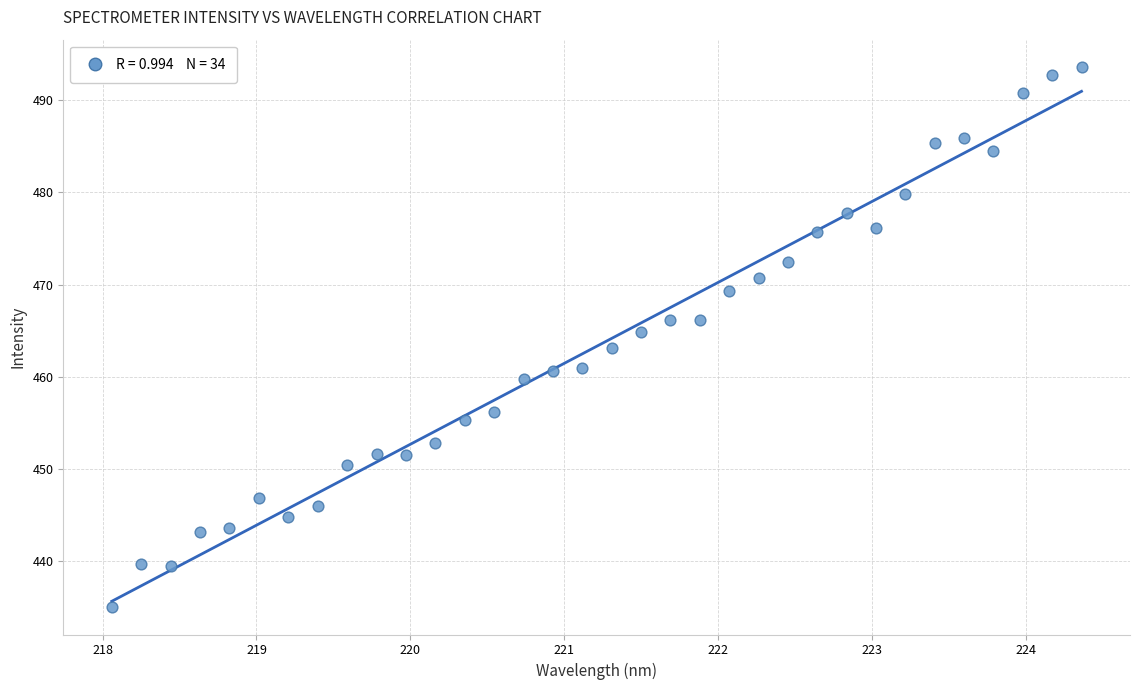

What is the range of X values (max minus min)?

6.3